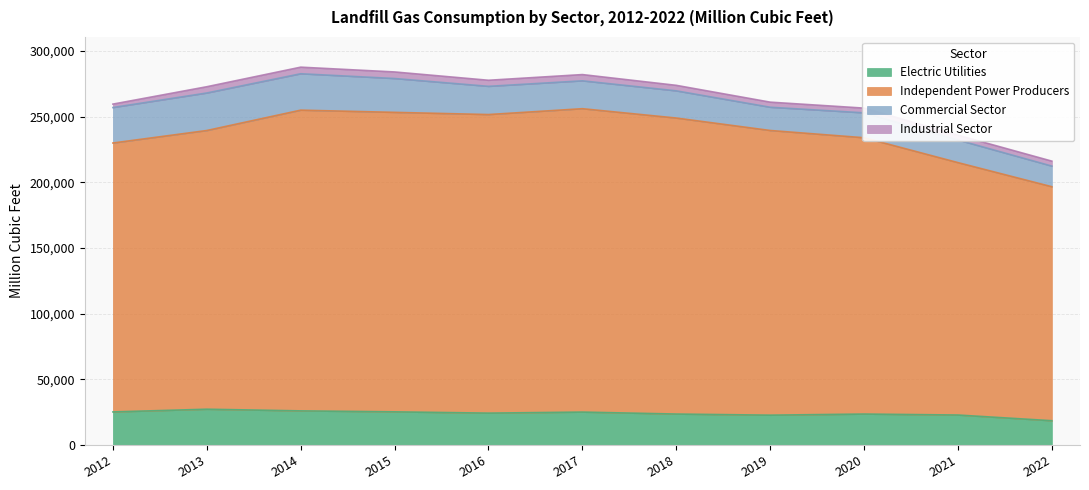

At how many categories does at least one series exceed 23552?

11